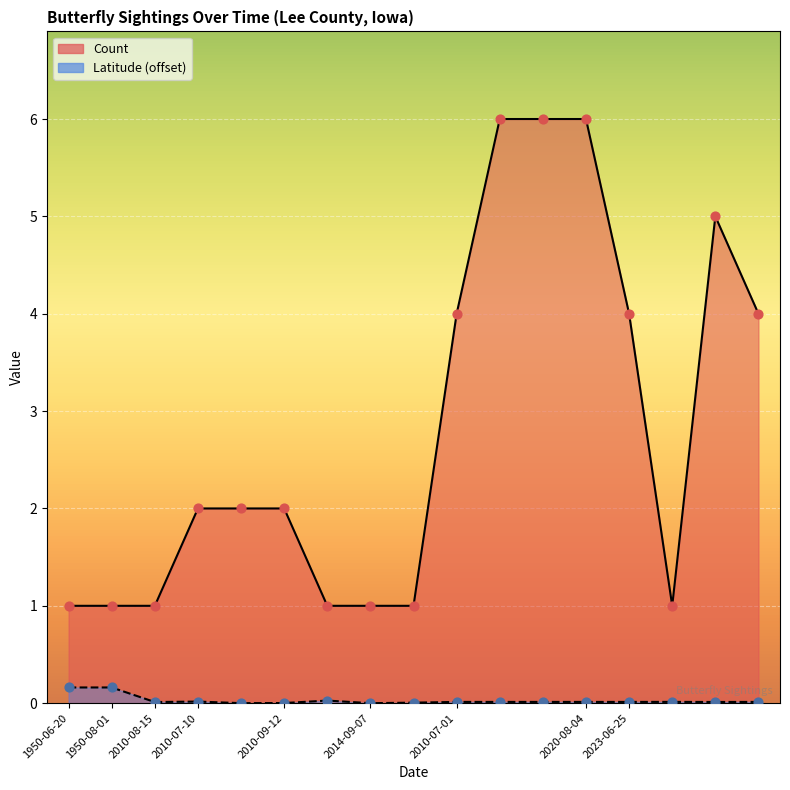

Which series contains the highest Y value?

Count